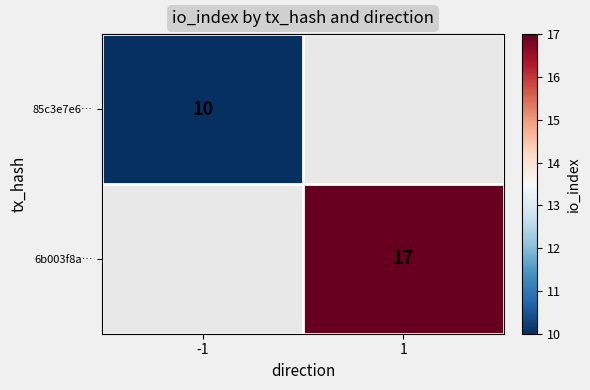

At how many categories does at least one series exceed 12?

1